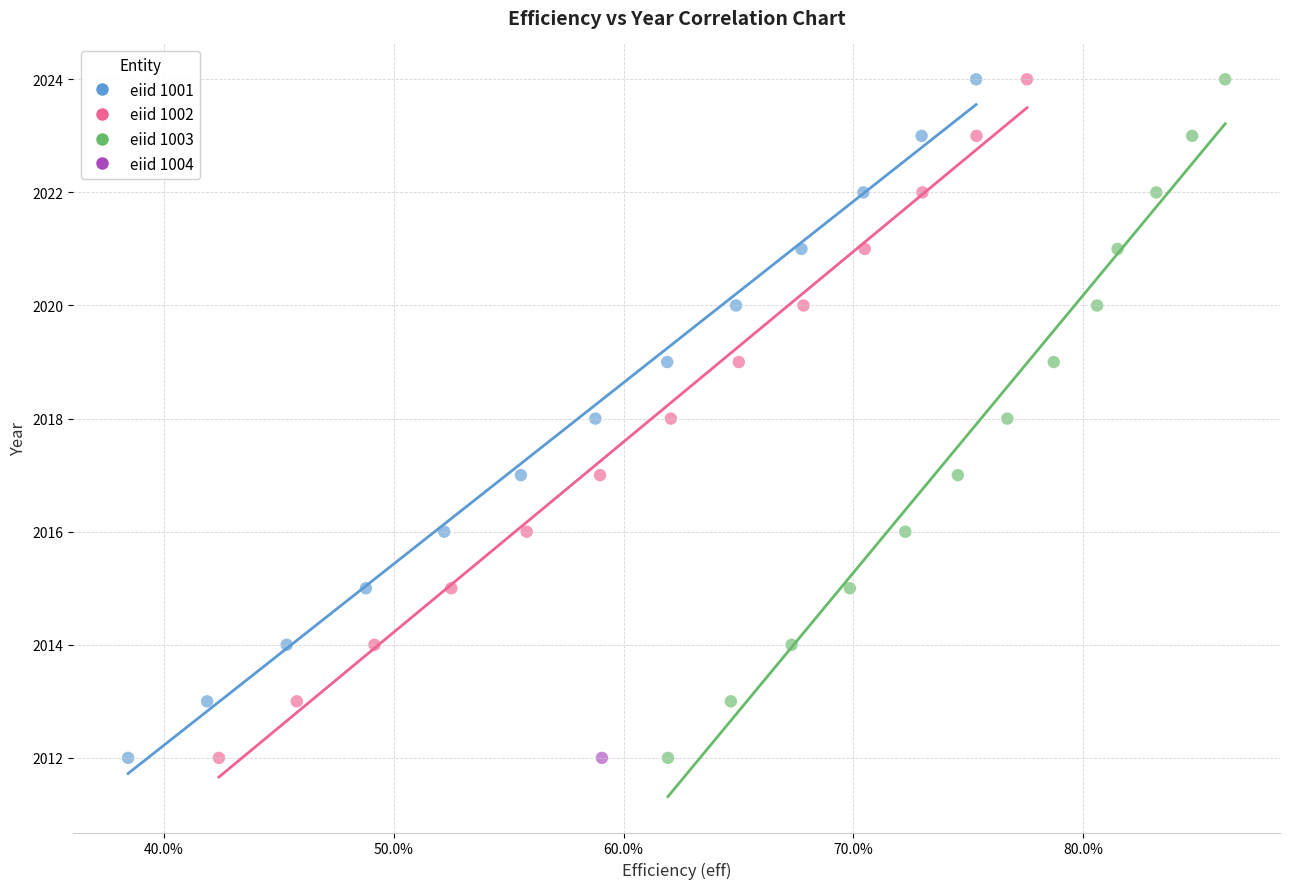

What are all the series names shown in the legend?

eiid 1001, eiid 1002, eiid 1003, eiid 1004